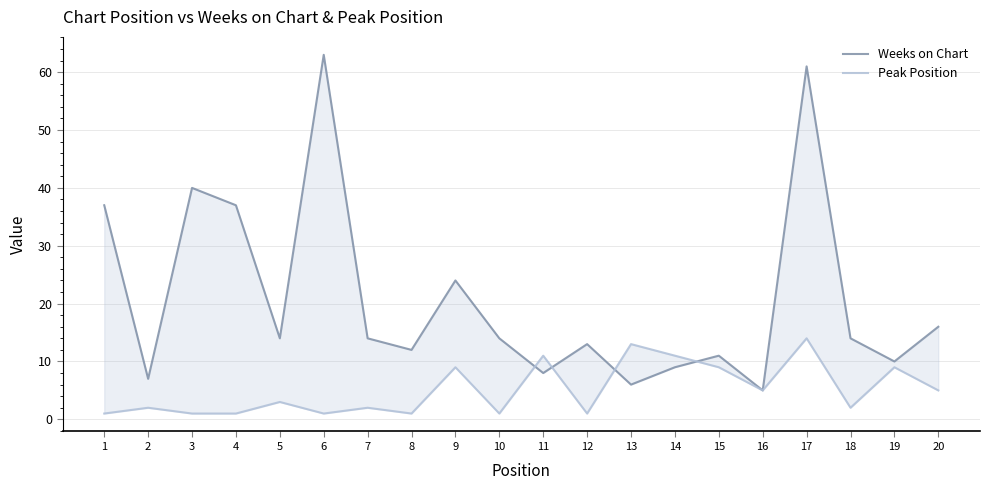

How many lines are shown in the chart?

2